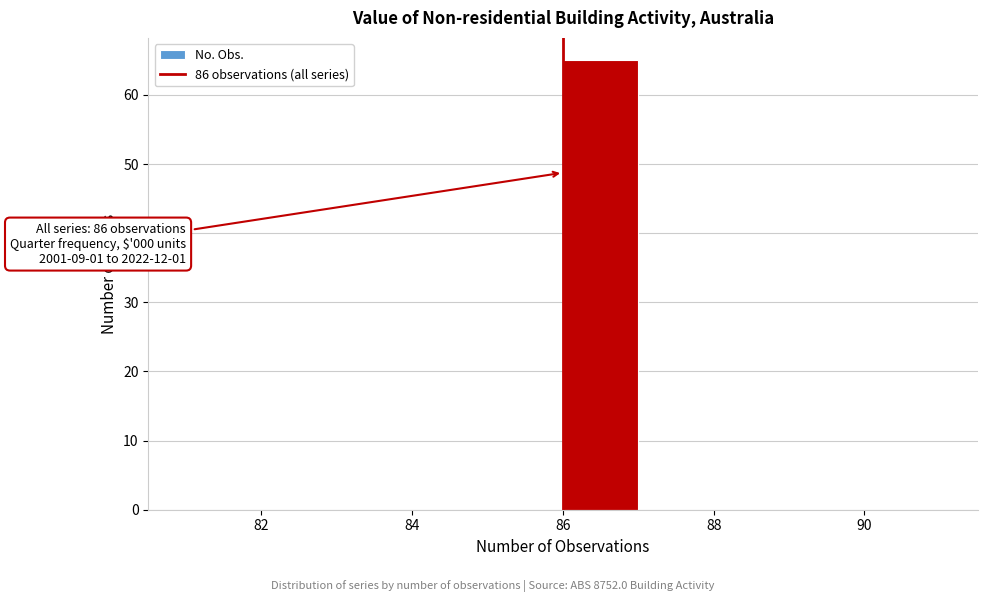

Over which range of the x-axis is the bar tallest?

86 to 87